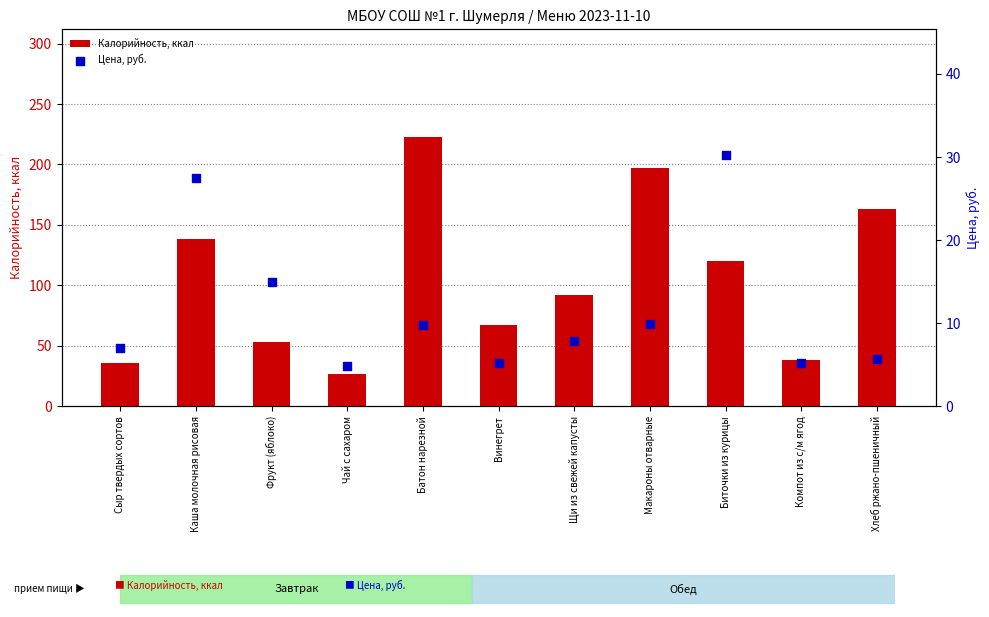

Which series reaches the minimum Y coordinate?

Цена, руб.